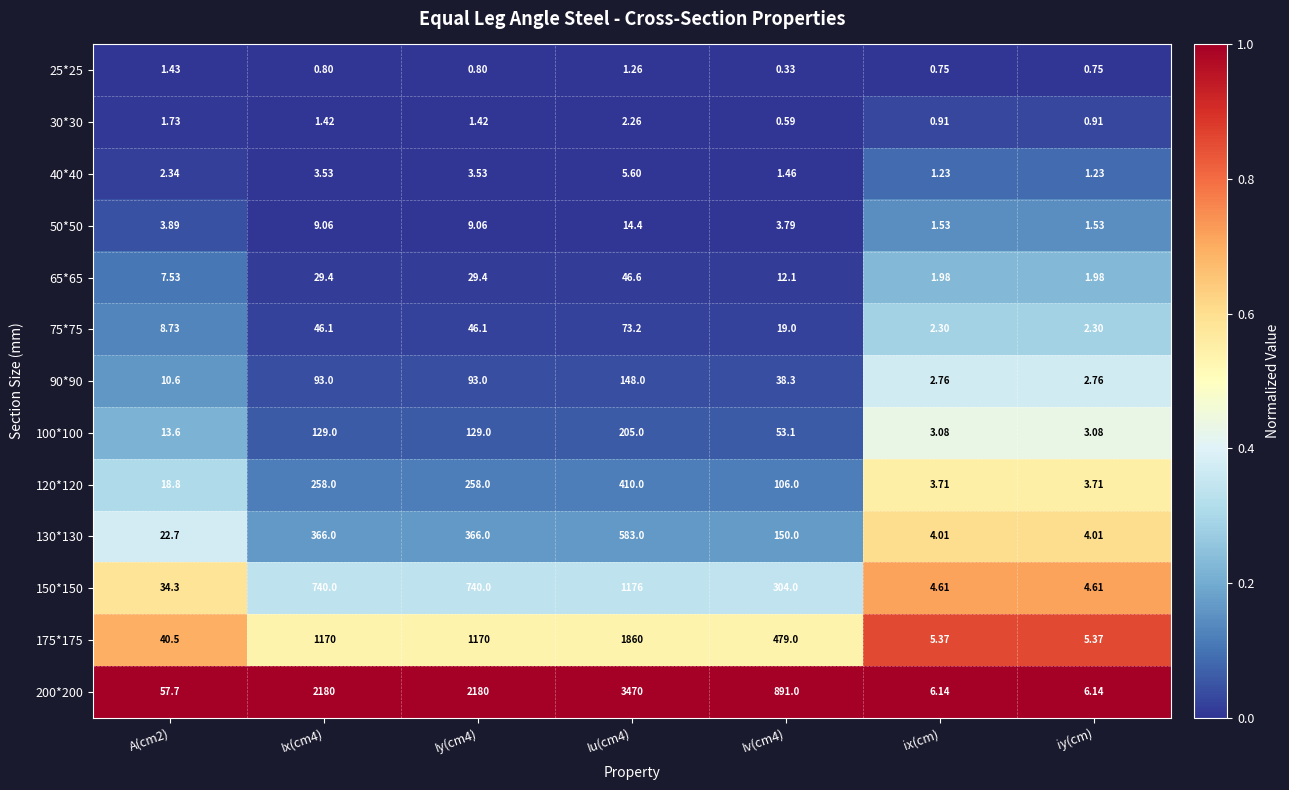

Is the value of 40*40 at iy(cm) greater than the value of 120*120 at Iu(cm4)?

No